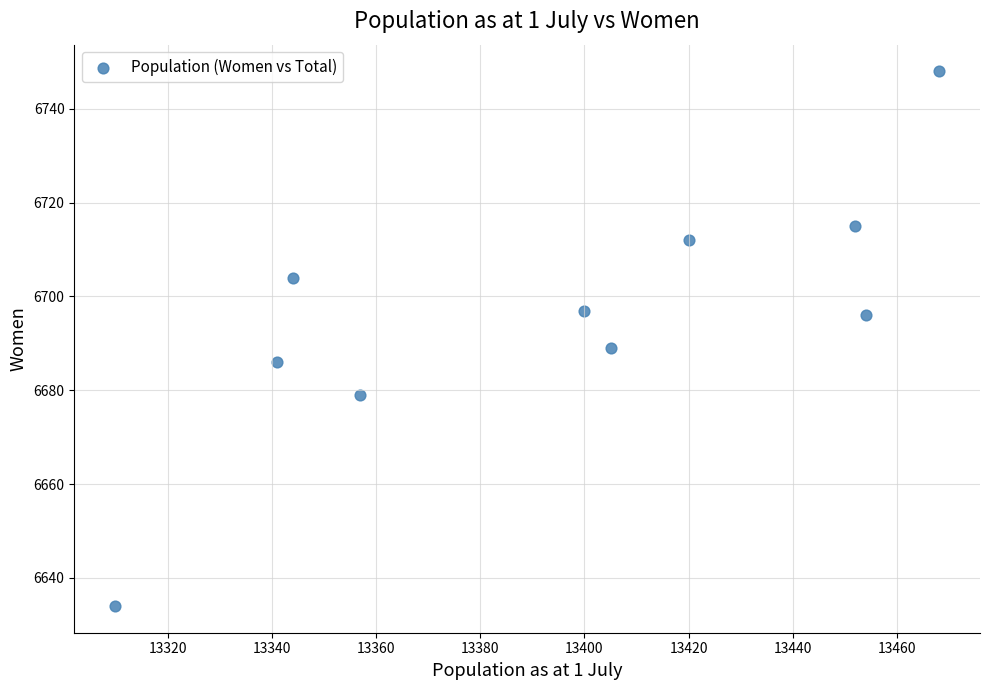

What is the average X value?

13395